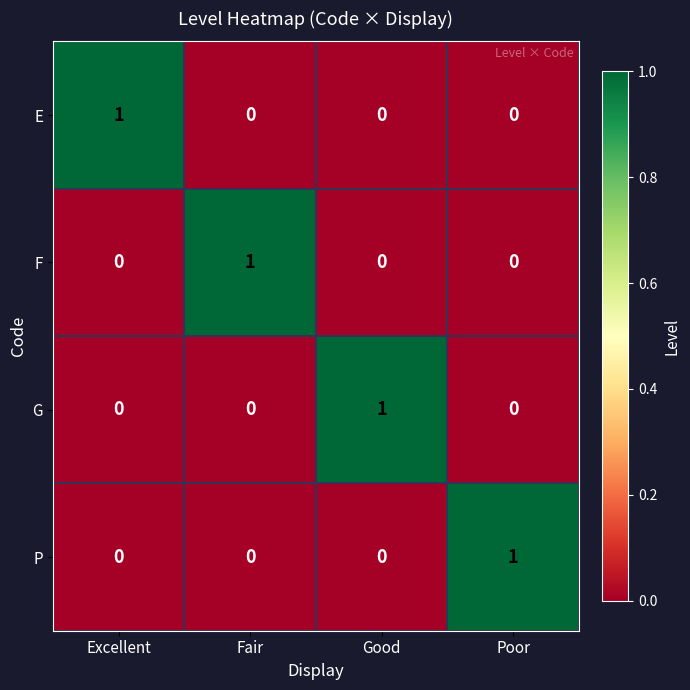

What is the spread (max minus min) of values at Poor?

1